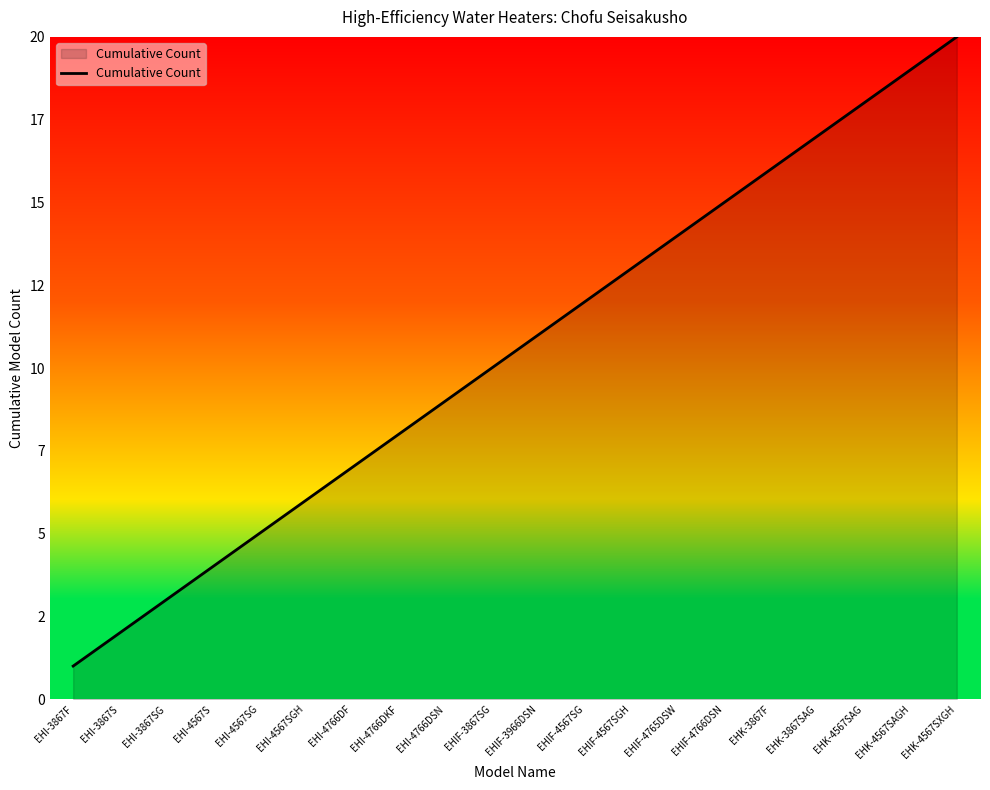

Does the chart have visible grid lines?

No